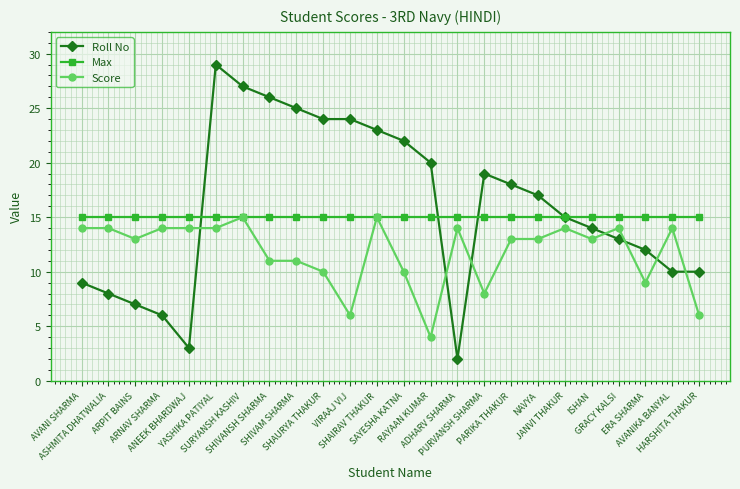

Rank the series by their average value, from lowest to highest.

Score, Max, Roll No